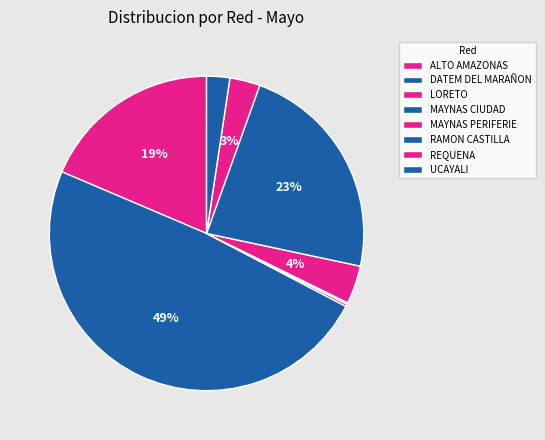

To the nearest percent, what percentage of the pie is DATEM DEL MARAÑON?

49%